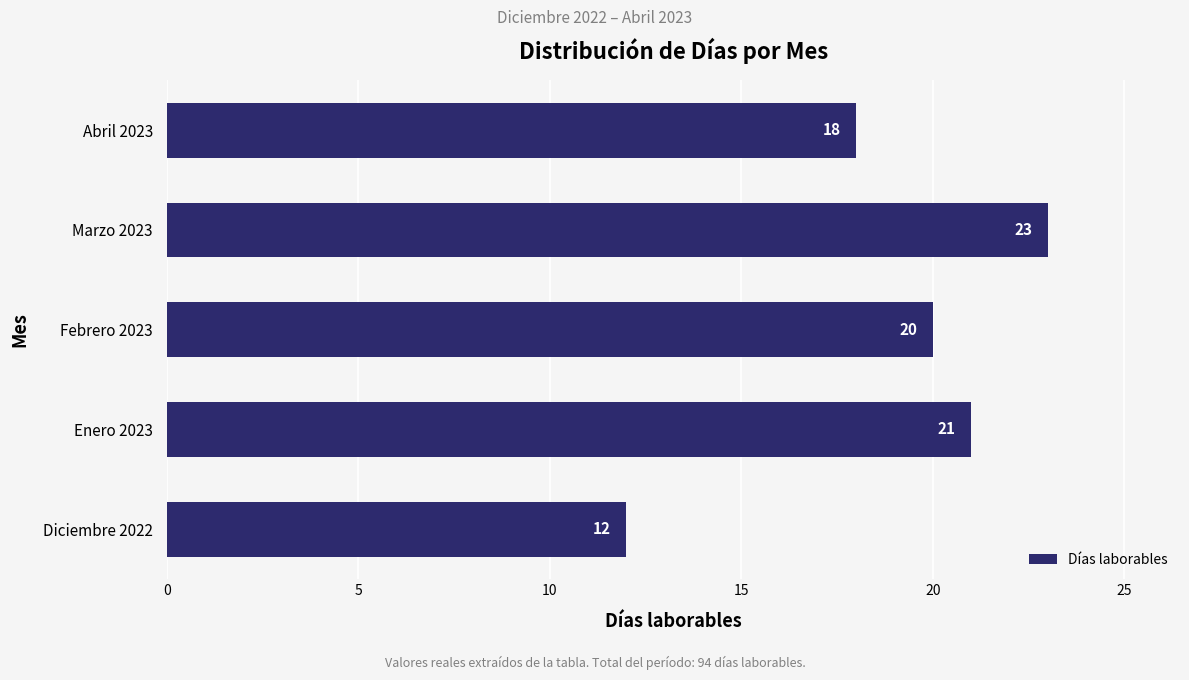

Reading bottom to top, list all the values displayed in this chart.

12	21	20	23	18